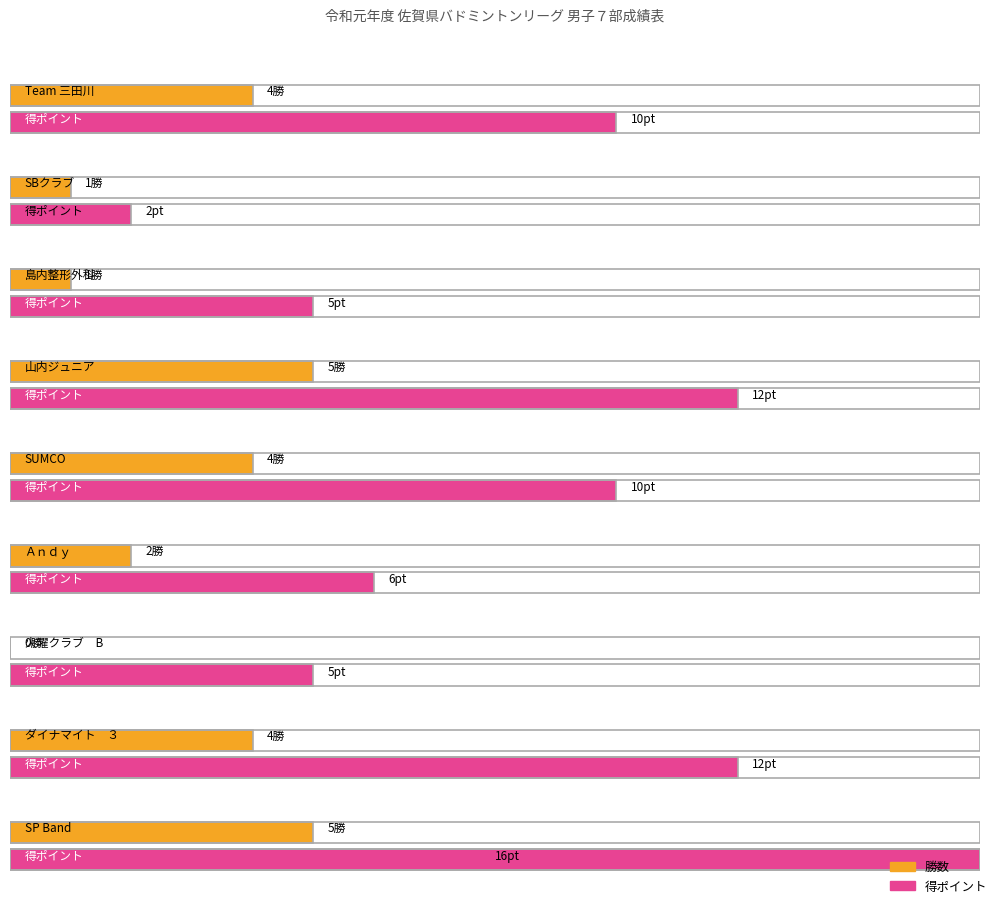

Reading left to right, list all the values displayed in this chart.

勝数: Team 三田川=4	SBクラブ=1	島内整形外科=1	山内ジュニア=5	SUMCO=4	Ａｎｄｙ=2	火曜クラブ　B=0	ダイナマイト　３=4	SP Band=5
得ポイント: Team 三田川=10	SBクラブ=2	島内整形外科=5	山内ジュニア=12	SUMCO=10	Ａｎｄｙ=6	火曜クラブ　B=5	ダイナマイト　３=12	SP Band=16